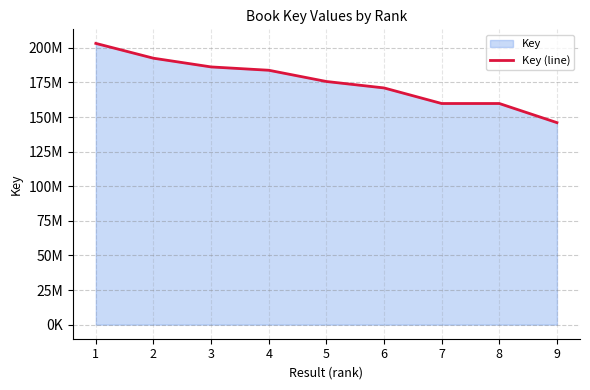

Reading right to left, what are all the values shown in this chart?

145939925	159752387	159752291	171003793	175652406	183772556	186176785	192466196	203173038